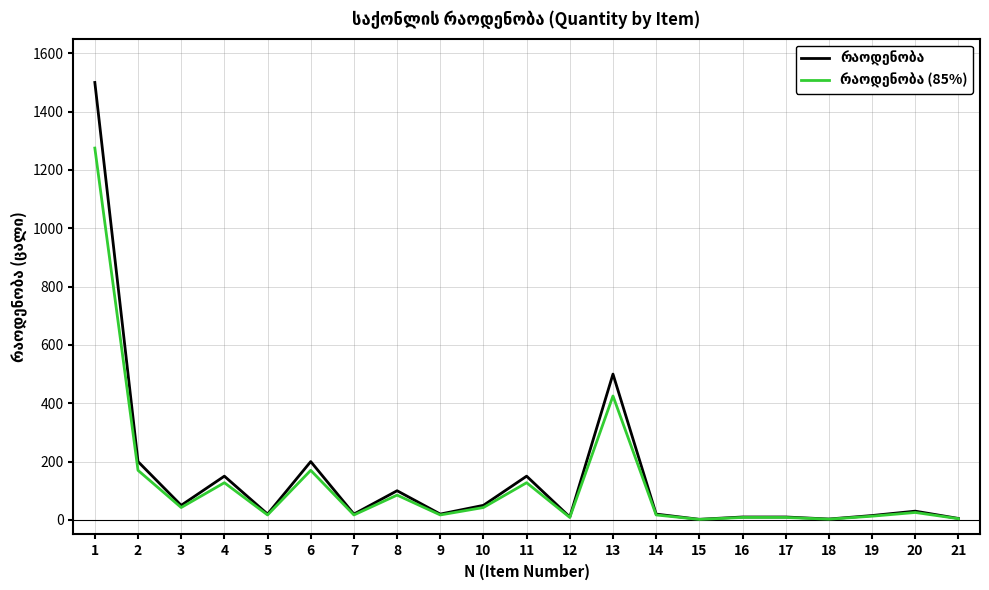

What is the total value across all series at 10?

92.5